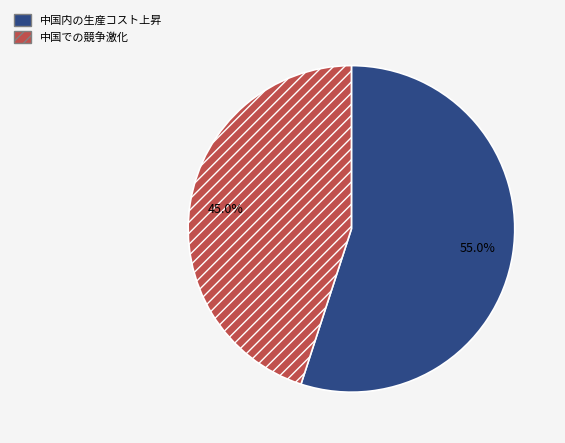

Count the number of slices in the pie.

2